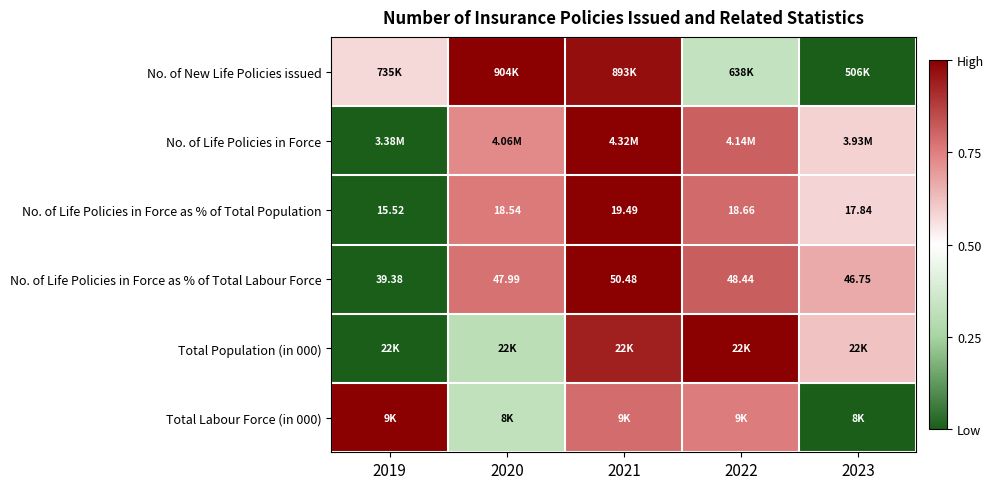

The No. of Life Policies in Force as % of Total Labour Force series shows 0.8 at 2022. True or false?

True